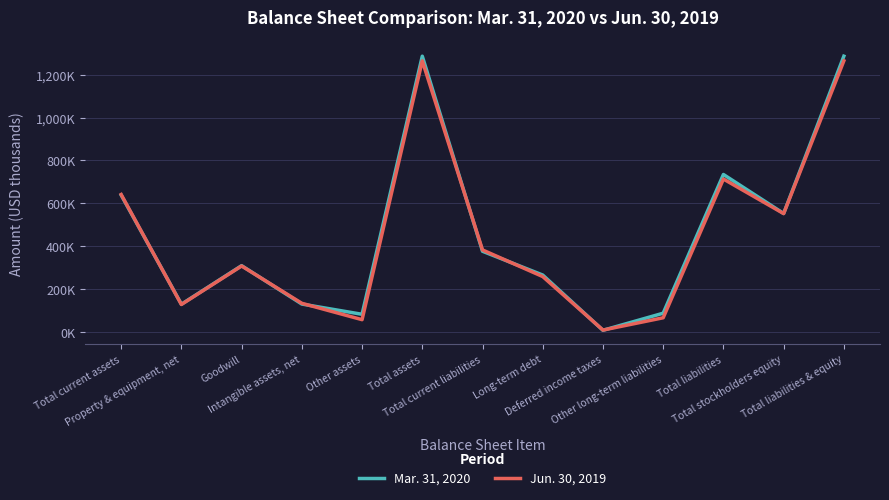

What are all the series names shown in the legend?

Mar. 31, 2020, Jun. 30, 2019